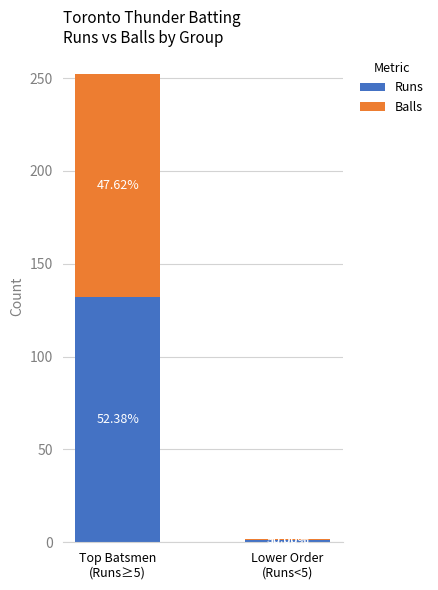

Which series changed the most between Top Batsmen
(Runs≥5) and Lower Order
(Runs<5)?

Runs